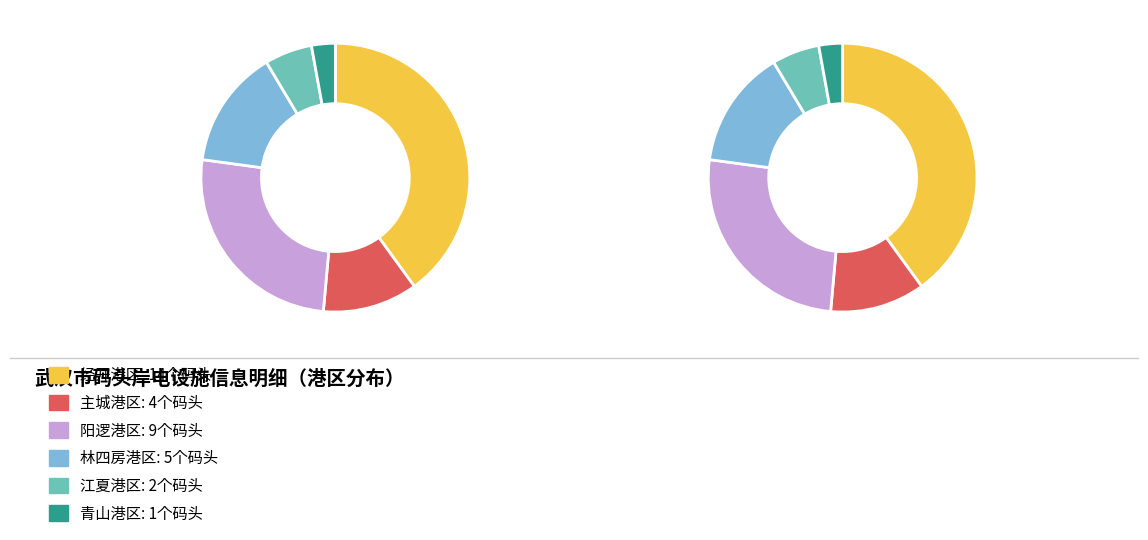

What percentage is the 青山港区 slice, to the nearest percent?

3%